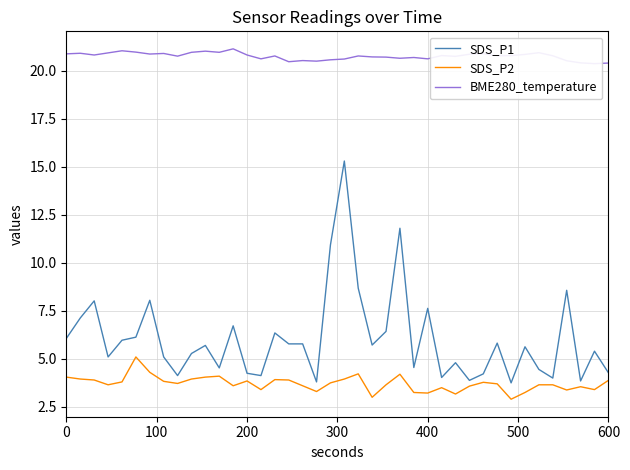

True or false: SDS_P2 has more than 2 points higher than both neighbors.

True